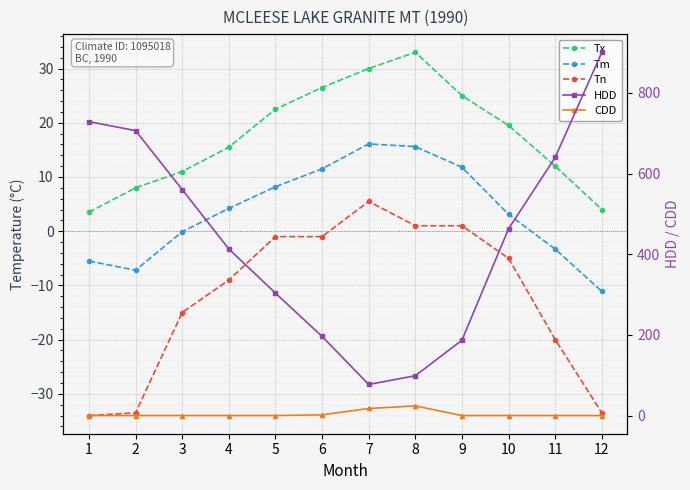

True or false: Tx and CDD cross at least once.

False